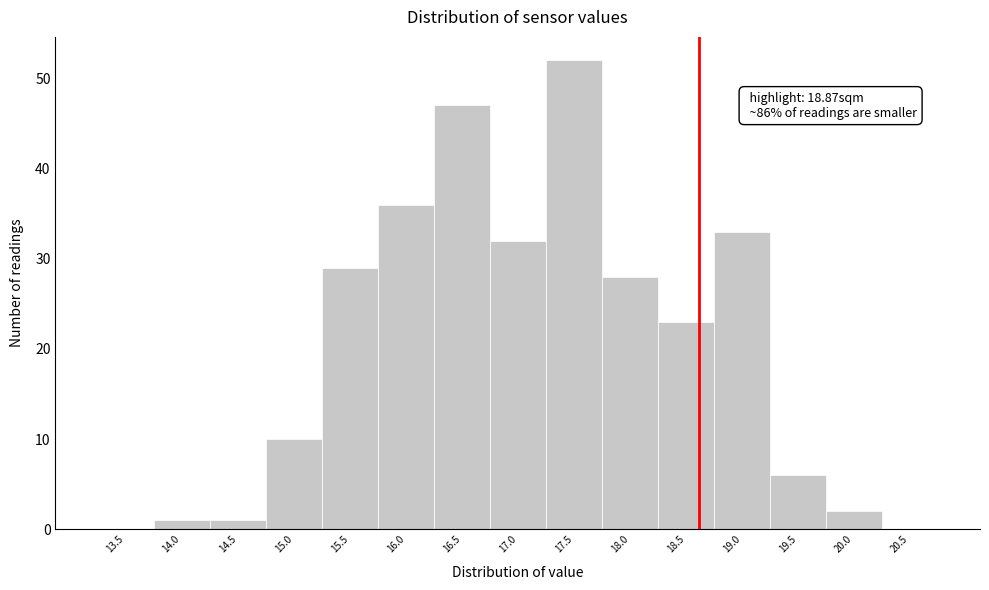

Reading left to right, what are all the values shown in this chart?

13.5=0	14.0=1	14.5=1	15.0=10	15.5=29	16.0=36	16.5=47	17.0=32	17.5=52	18.0=28	18.5=23	19.0=33	19.5=6	20.0=2	20.5=0